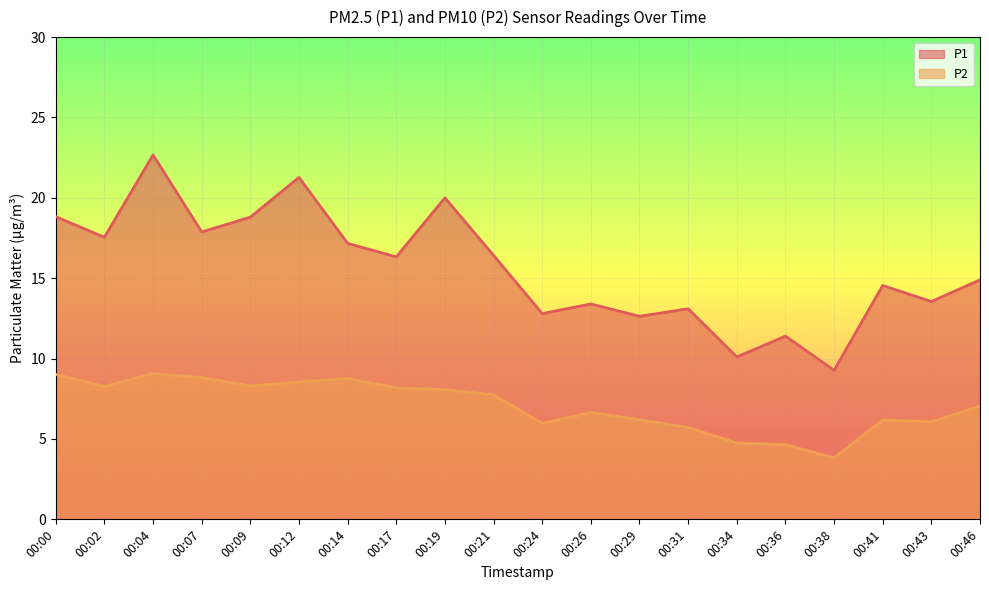

Where does the P2 series first go above 7?

00:00